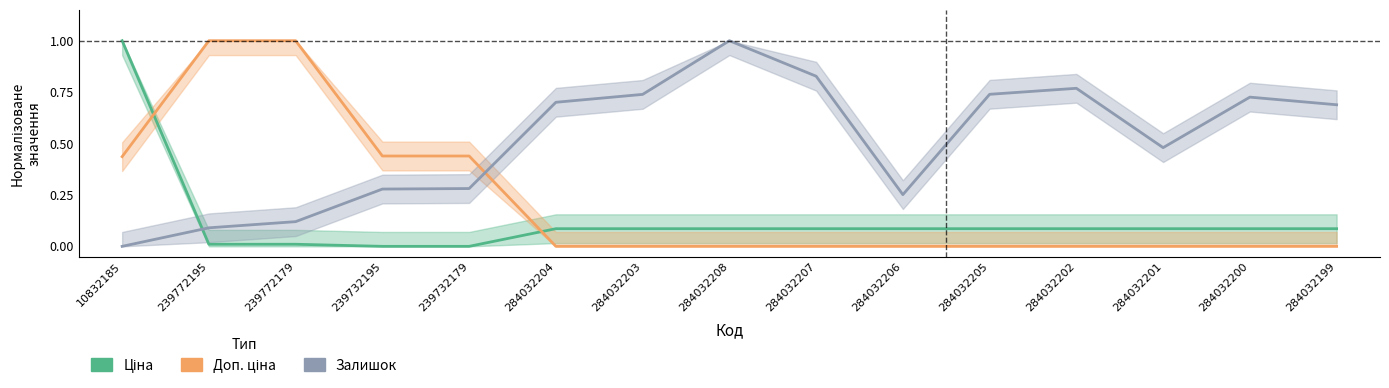

Which series ends up on top after the final intersection of Залишок and Ціна?

Залишок